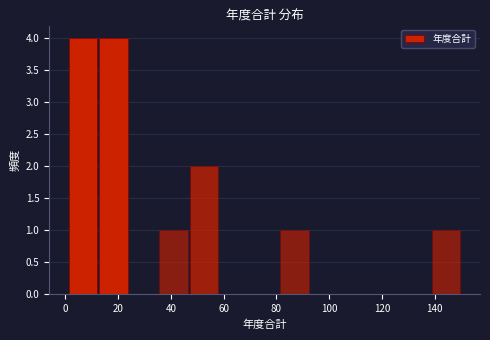

Reading left to right, list every bar in this chart as the range it spans on the x-axis followed by its height. Neither the bar edges nor the heights are printed on the chart, so give them approximately, as read against the axes.

2 to 12: 4
12 to 24: 4
24 to 36: 0
36 to 46: 1
46 to 58: 2
58 to 70: 0
70 to 82: 0
82 to 92: 1
92 to 104: 0
104 to 116: 0
116 to 128: 0
128 to 138: 0
138 to 150: 1